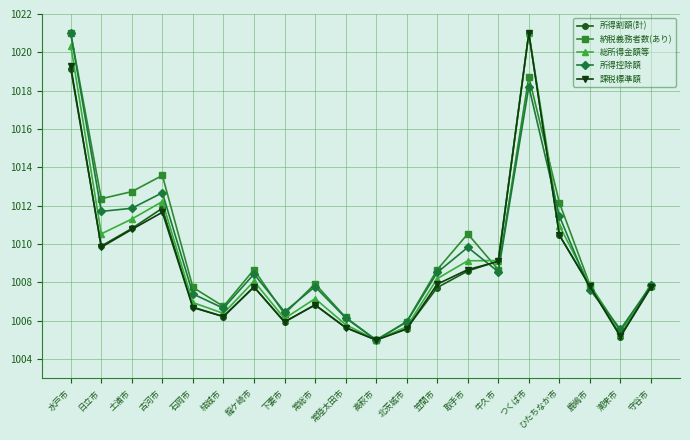

True or false: 納税義務者数(あり) has more than 0 interior local peaks.

True